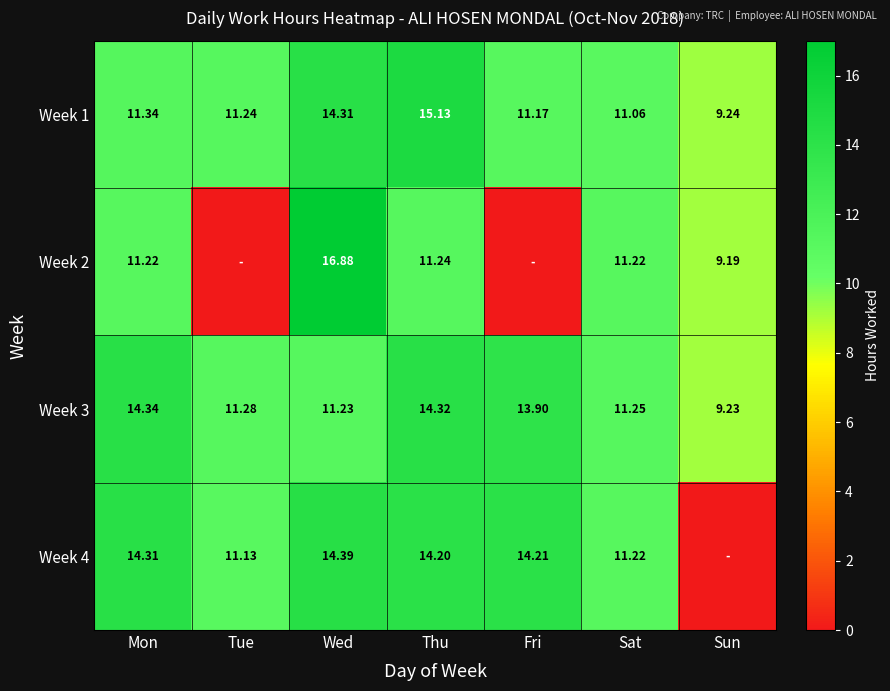

At which category does the chart reach its peak across all series?

Wed